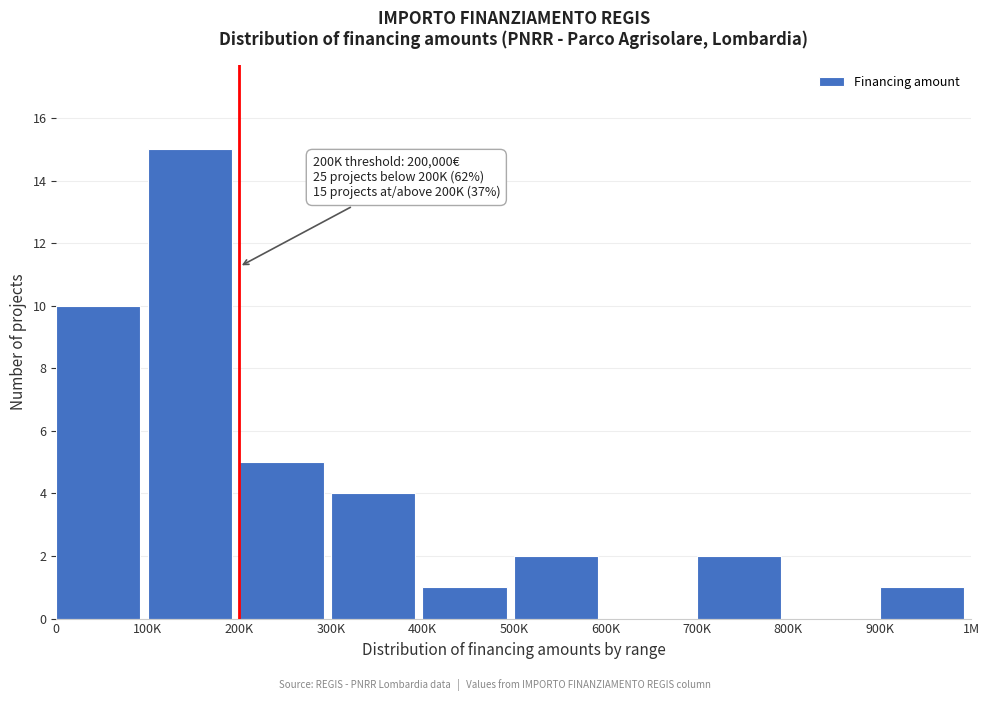

Reading right to left, what are all the values shown in this chart?

900K=1	800K=0	700K=2	600K=0	500K=2	400K=1	300K=4	200K=5	100K=15	0=10